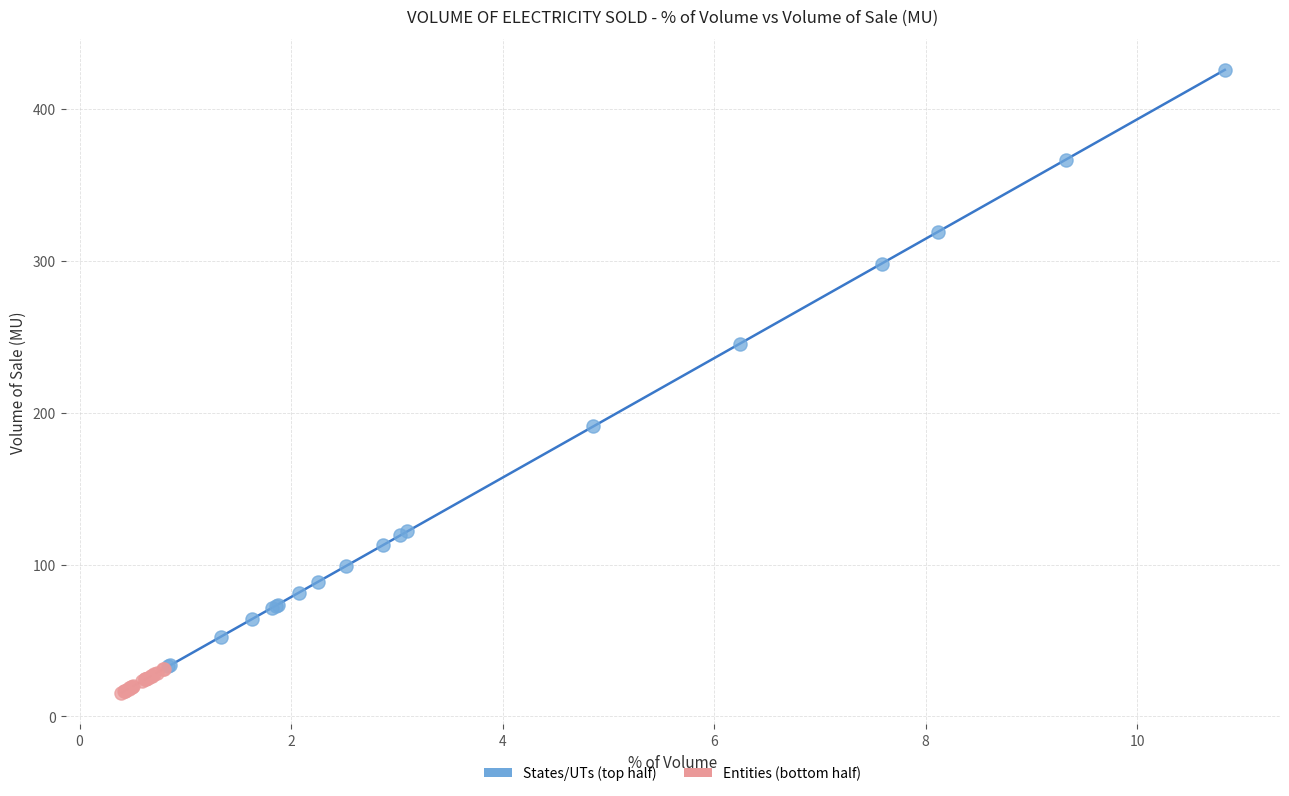

Which series has the largest Y range (max minus min)?

States/UTs (top half)